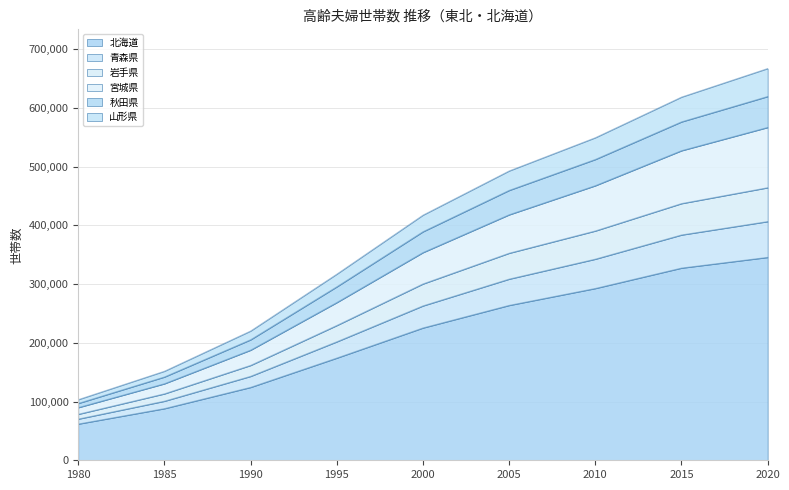

True or false: 北海道 and 山形県 cross at least once.

False